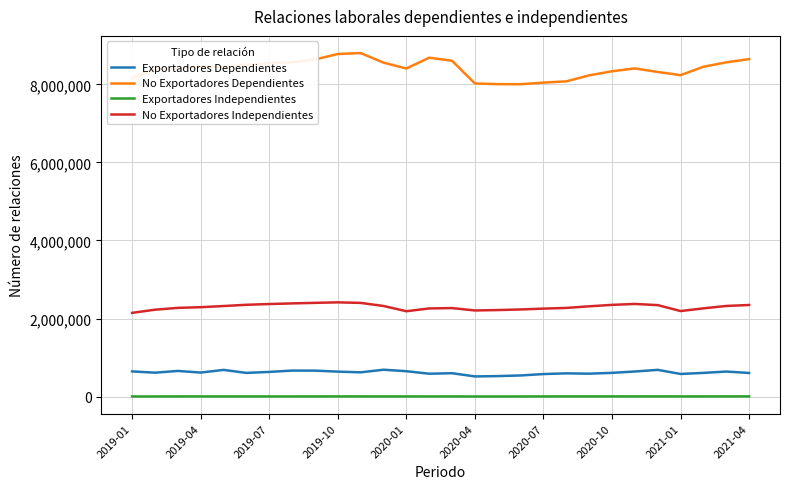

Which series has the widest spread of values?

No Exportadores Dependientes